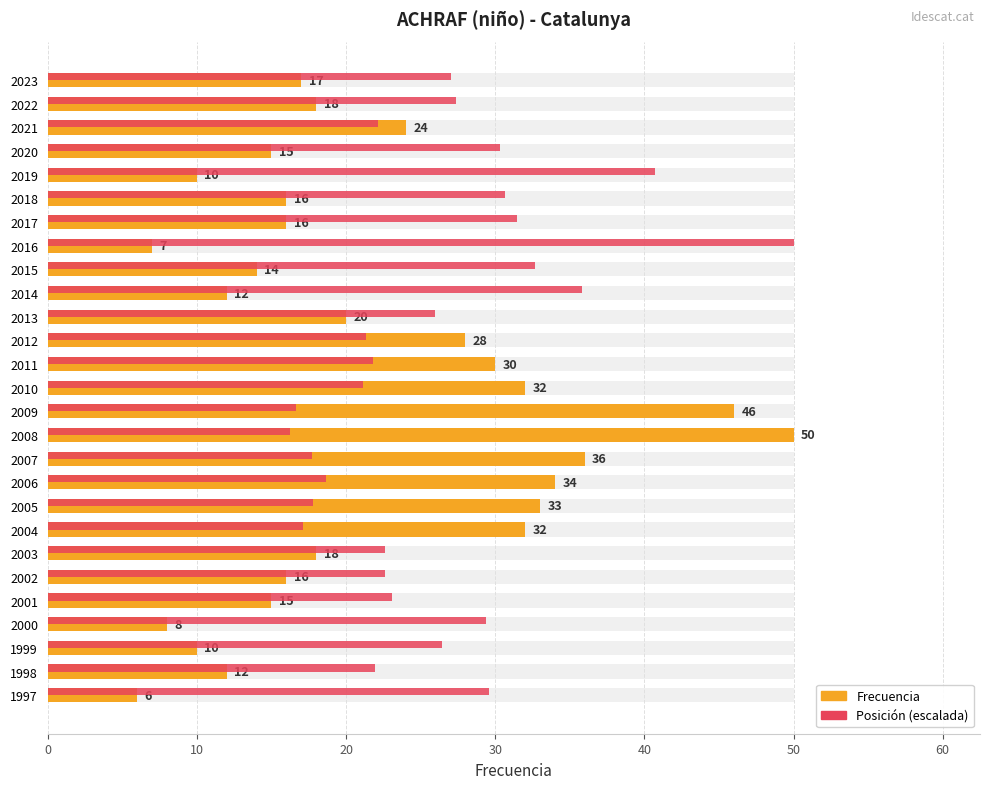

Reading left to right, list all the values displayed in this chart.

Frecuencia: 17.0	18.0	24.0	15.0	10.0	16.0	16.0	7.0	14.0	12.0	20.0	28.0	30.0	32.0	46.0	50.0	36.0	34.0	33.0	32.0	18.0	16.0	15.0	8.0	10.0	12.0	6.0
Posición (escalada): 27.0	27.4	22.2	30.3	40.7	30.7	31.5	50.0	32.7	35.8	25.9	21.3	21.8	21.1	16.6	16.3	17.7	18.6	17.8	17.1	22.6	22.6	23.1	29.4	26.4	21.9	29.6